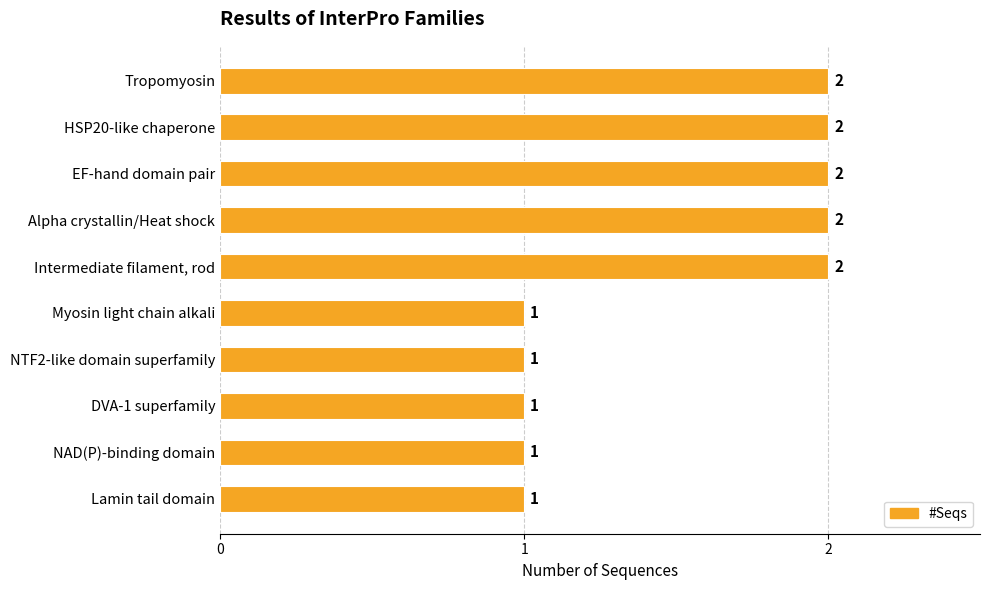

Reading top to bottom, list all the values displayed in this chart.

2	2	2	2	2	1	1	1	1	1